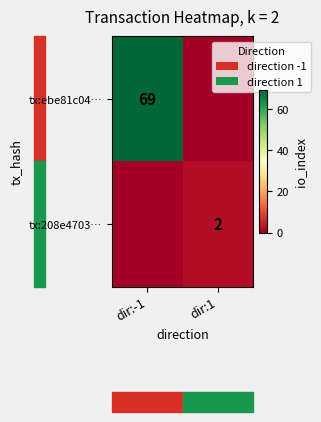

The value of tx:ebe81c04… at dir:-1 is 69. True or false?

True